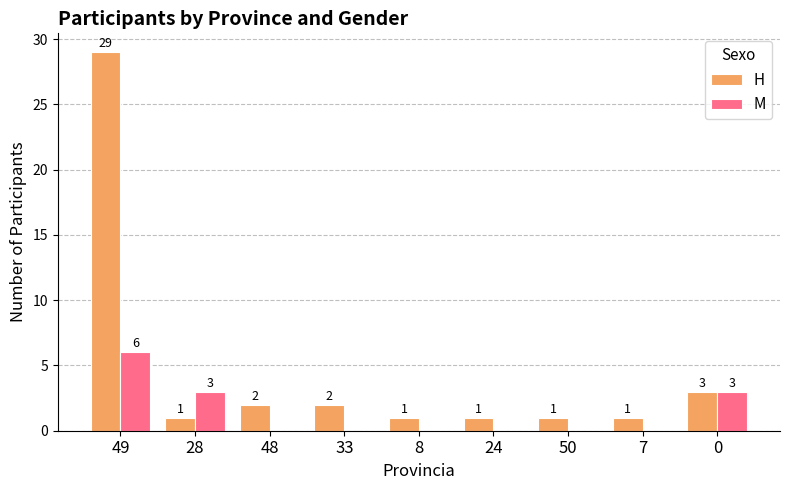

Which series changed the most between 49 and 48?

H